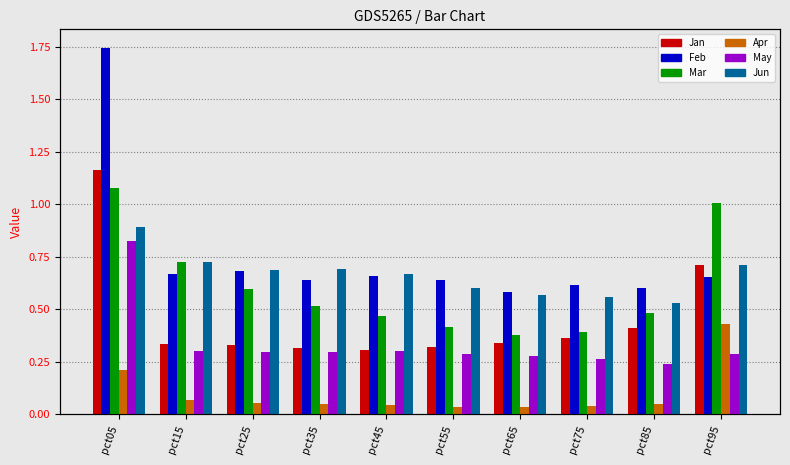

At which category is the sum across all series the highest?

pct05